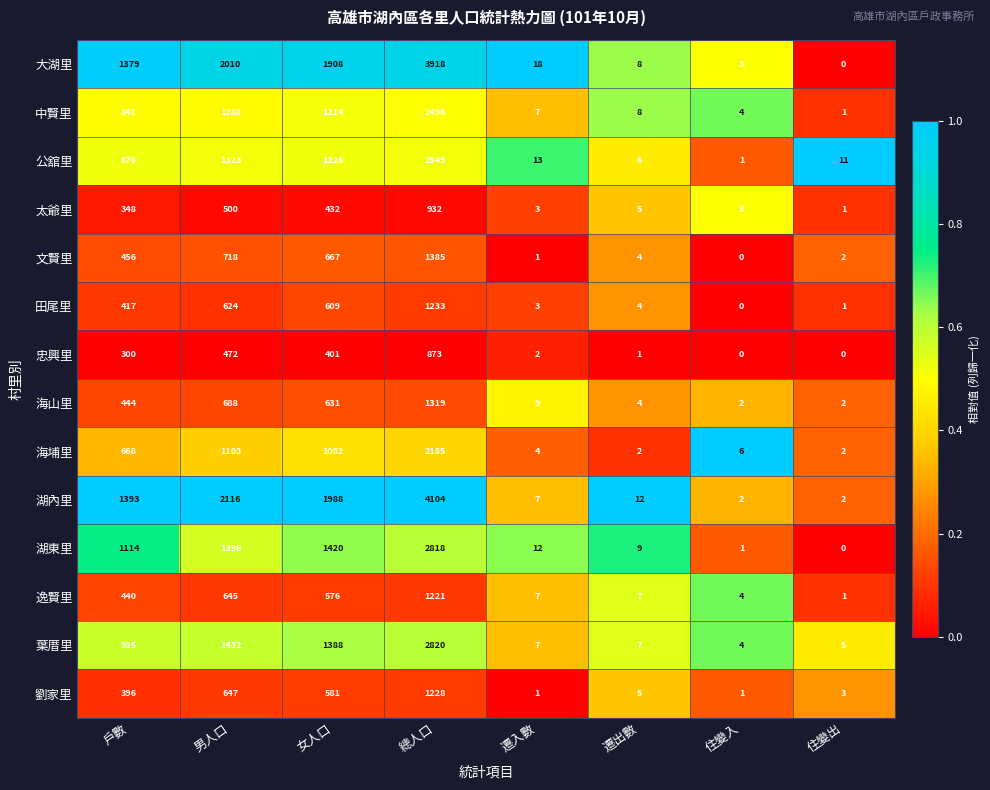

At which label does 大湖里 reach its minimum?

住變出